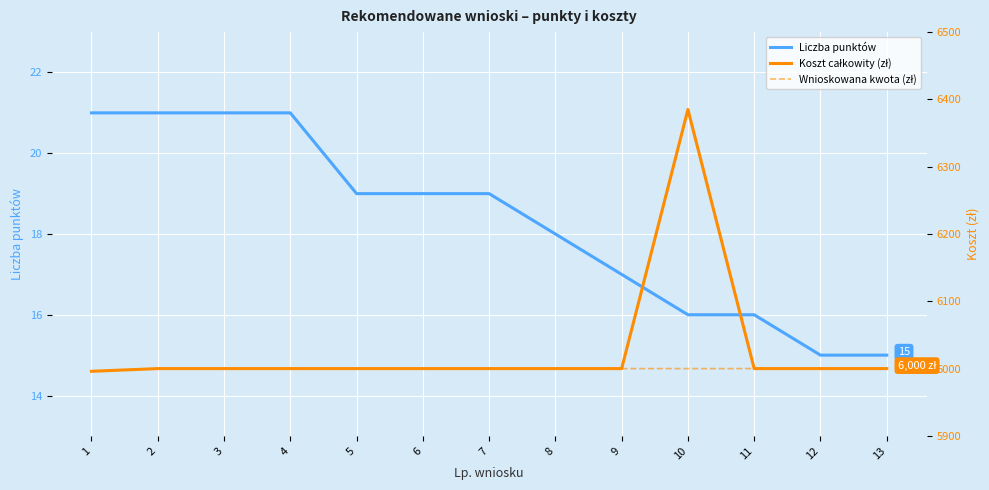

The Liczba punktów series shows 7 at 4. True or false?

False